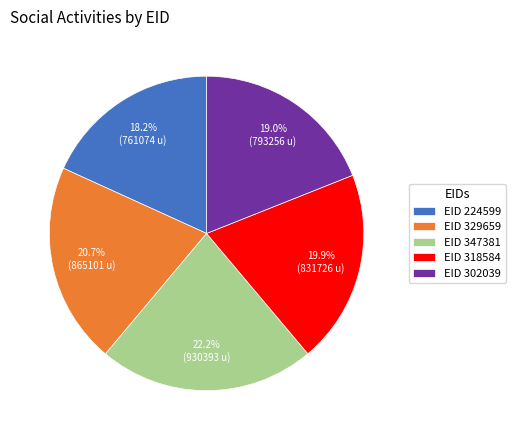

What is the ratio of the value at EID 224599 to the value at EID 329659?

0.9